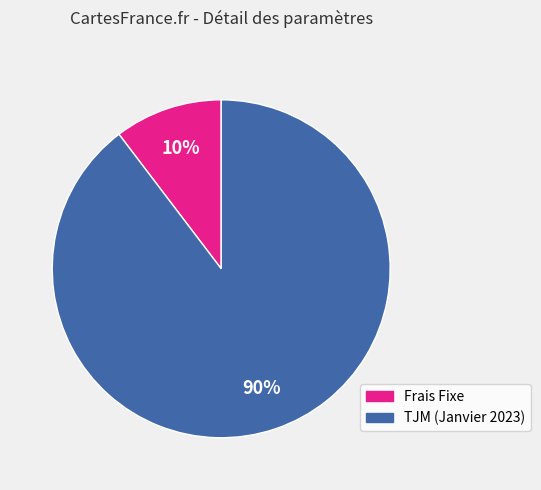

What is the largest slice in the pie chart?

TJM (Janvier 2023)